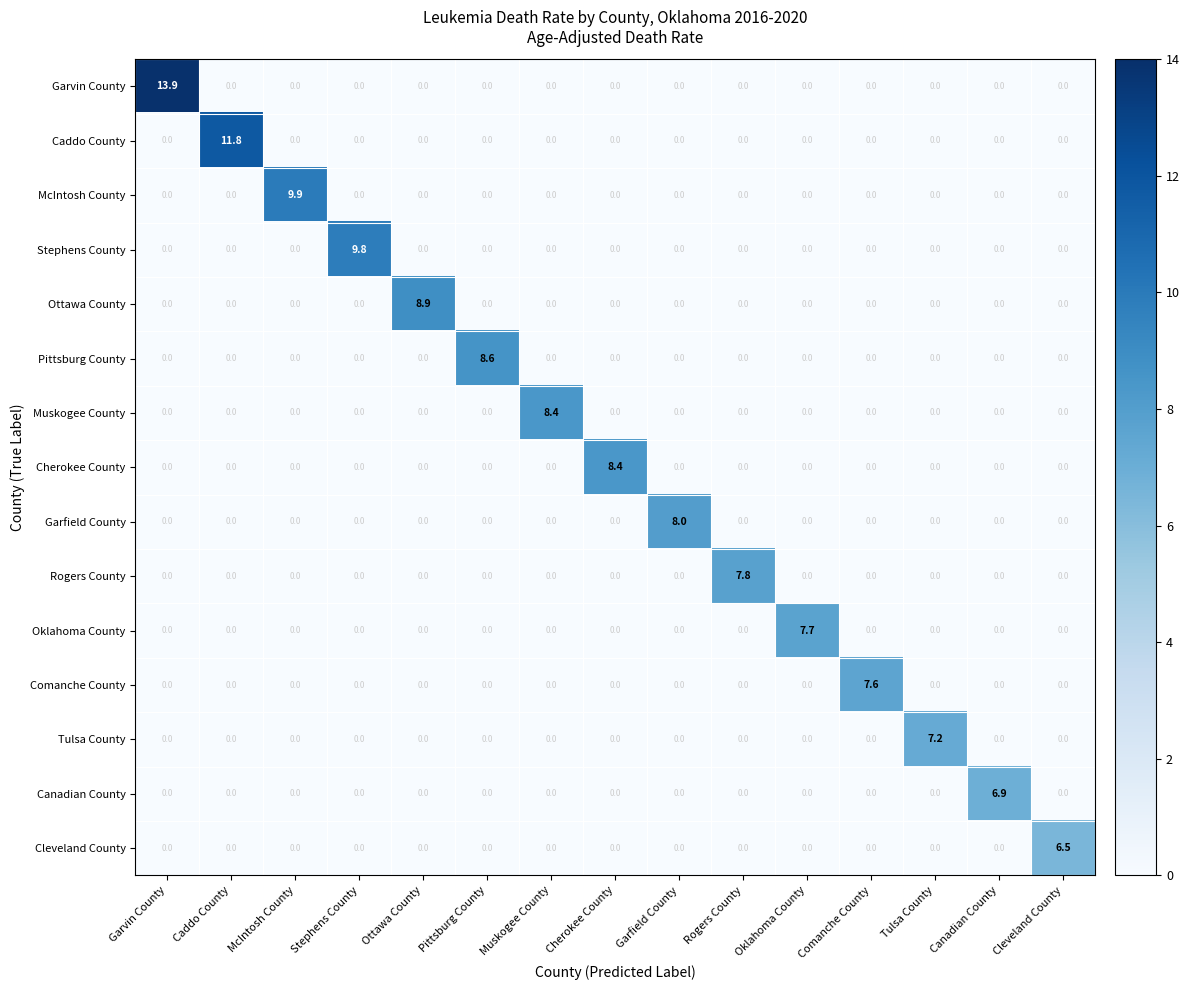

What is the spread (max minus min) of values at Cleveland County?

6.5